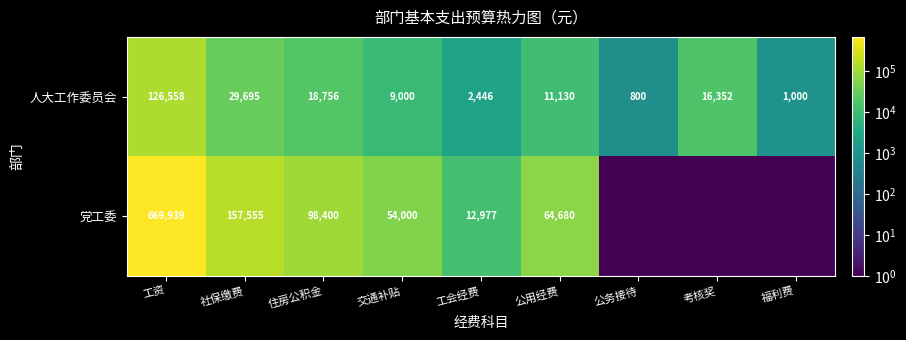

Which series changed the most between 交通补贴 and 工会经费?

党工委